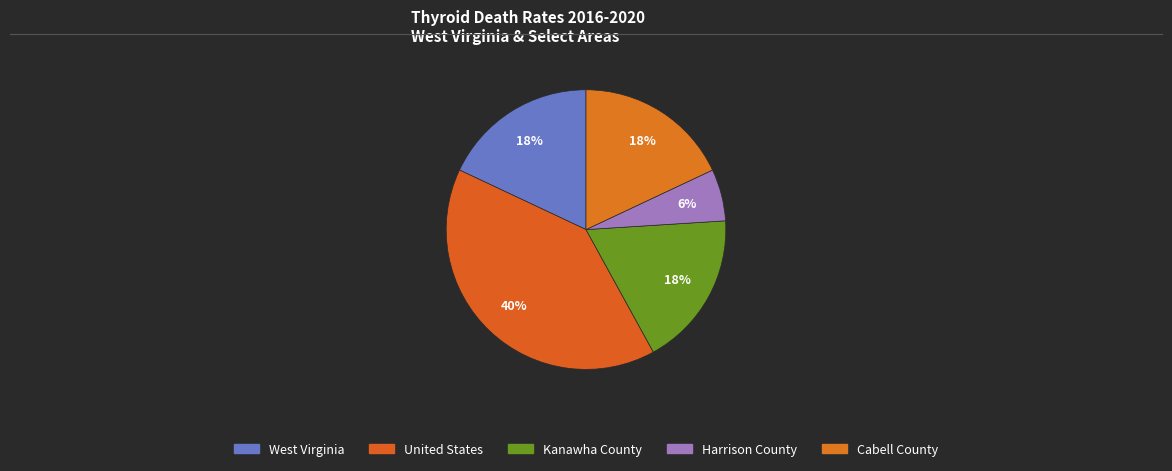

To the nearest percent, what portion does West Virginia represent?

18%